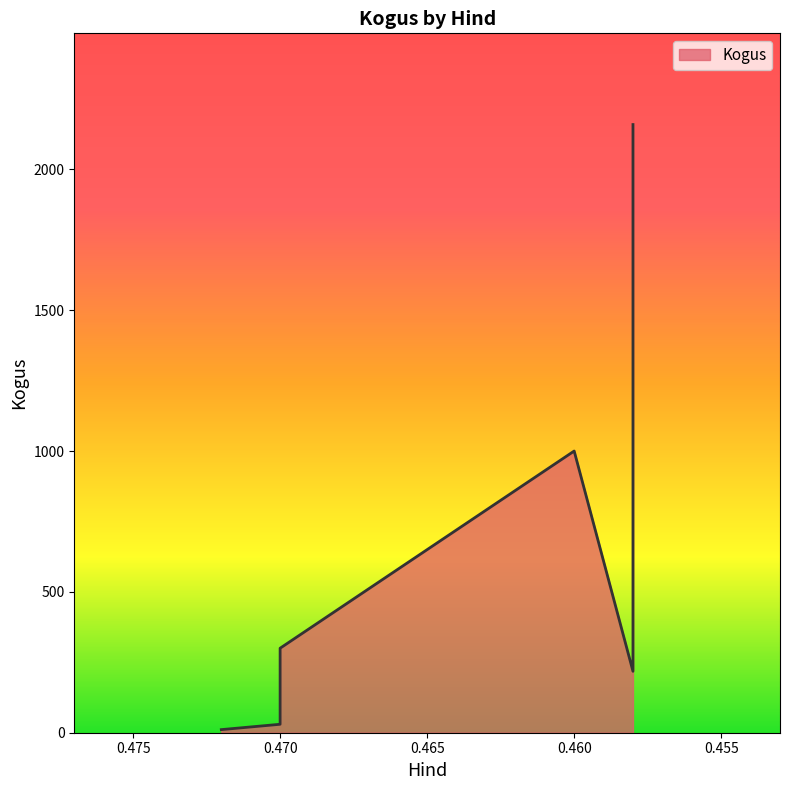

Is it true that the value at 0.472 is 3?

False